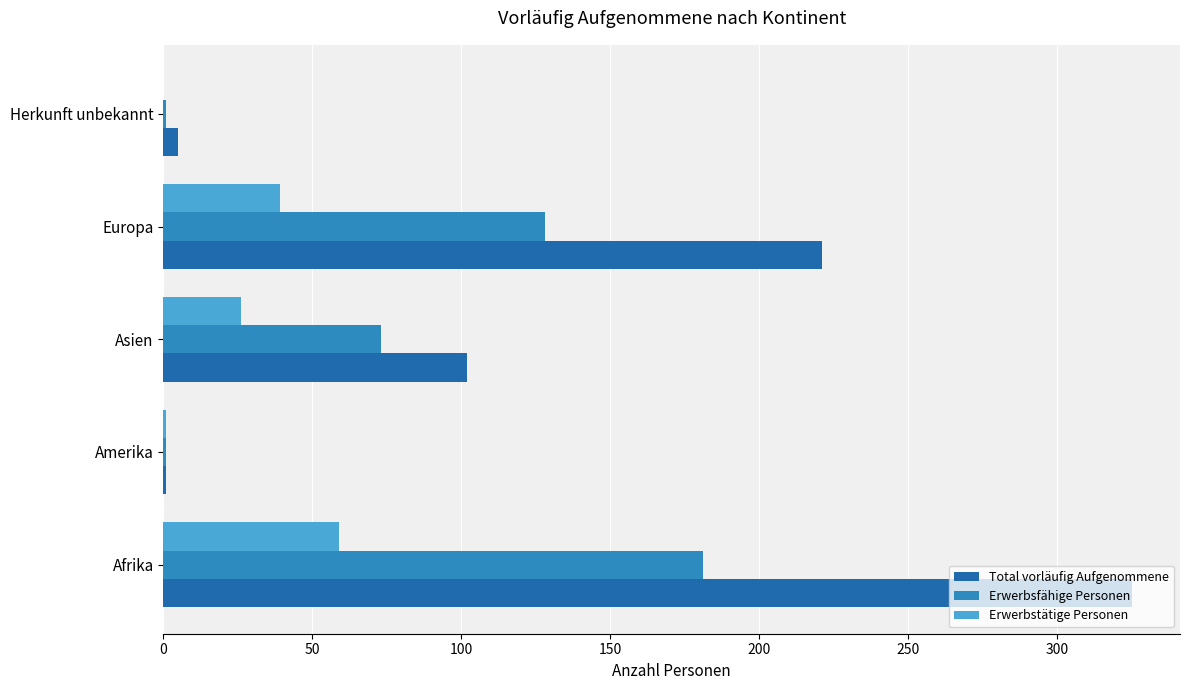

The value of Erwerbstätige Personen at Herkunft unbekannt is 38. True or false?

False